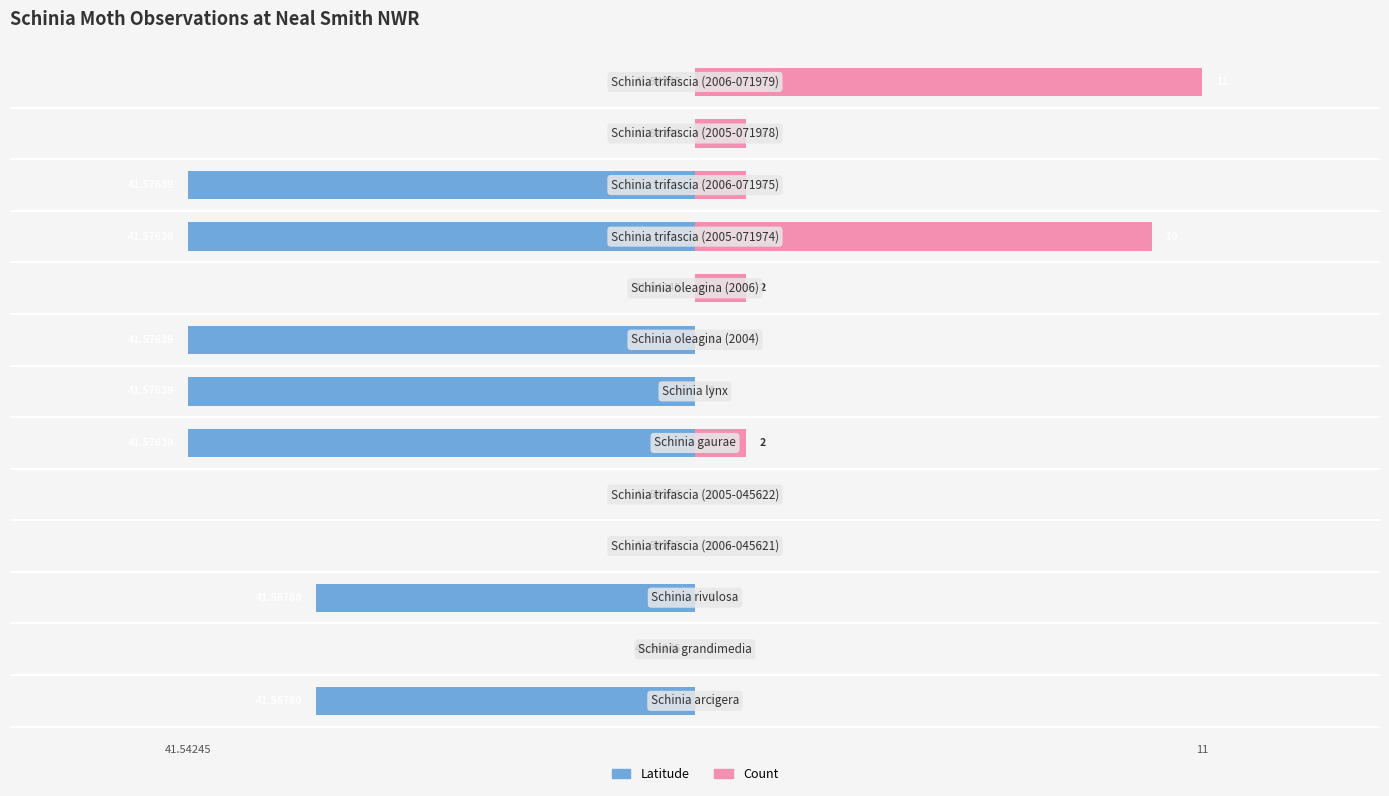

What position from the right is −250?

13